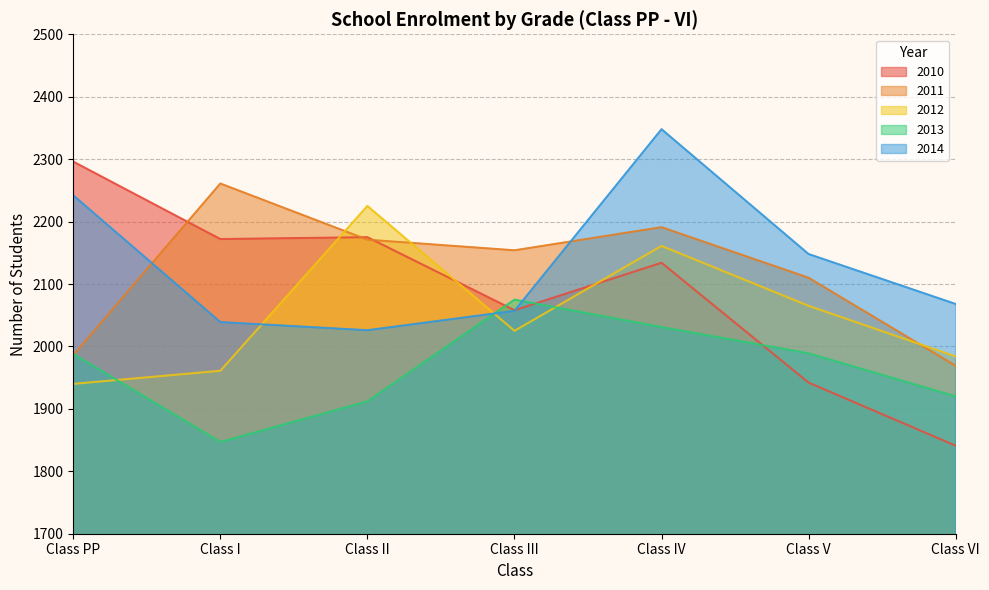

After their last crossing, which series has the higher values: 2010 or 2014?

2014